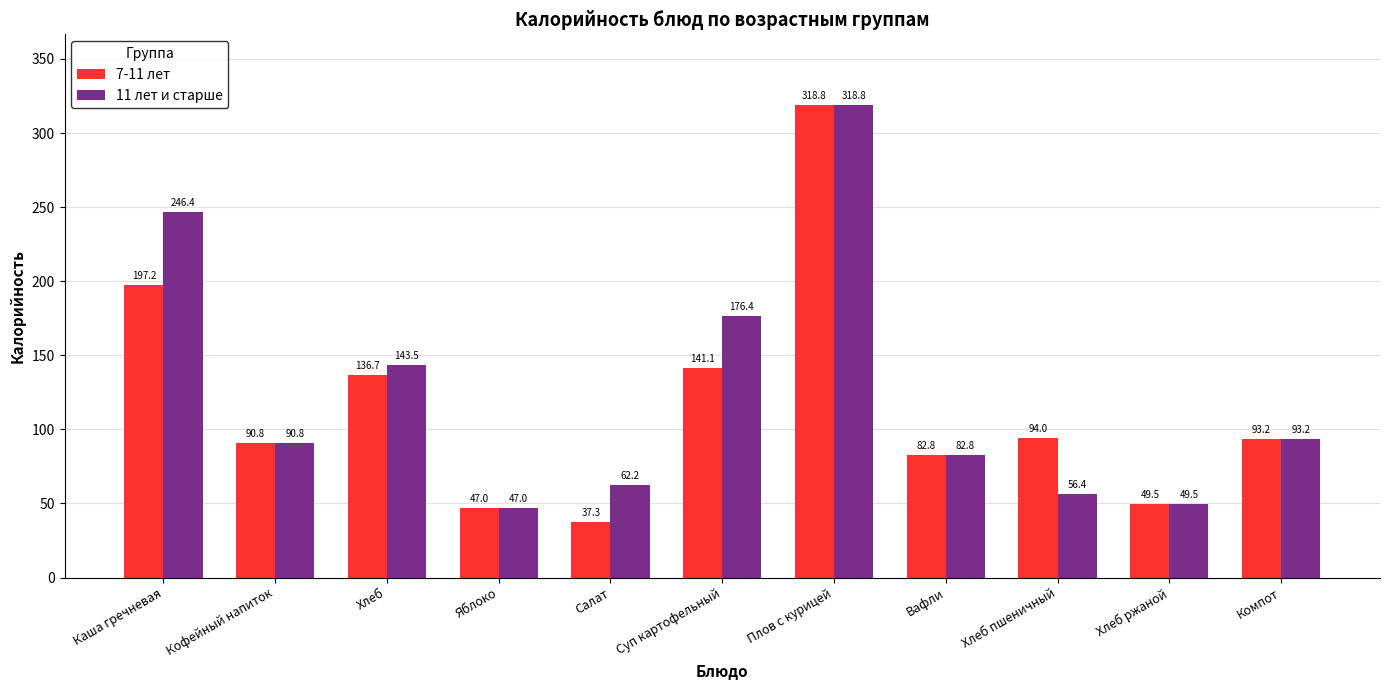

Which series has the largest total across all categories?

11 лет и старше